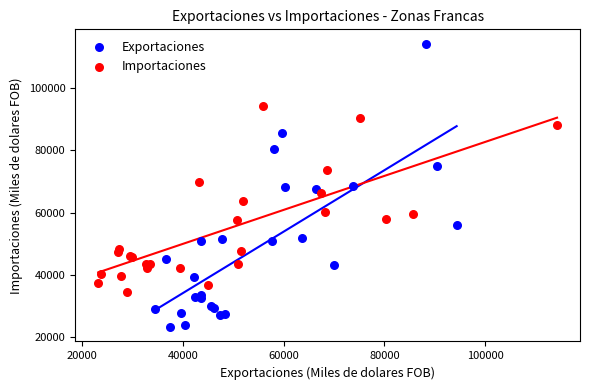

Which series reaches the maximum Y coordinate?

Exportaciones